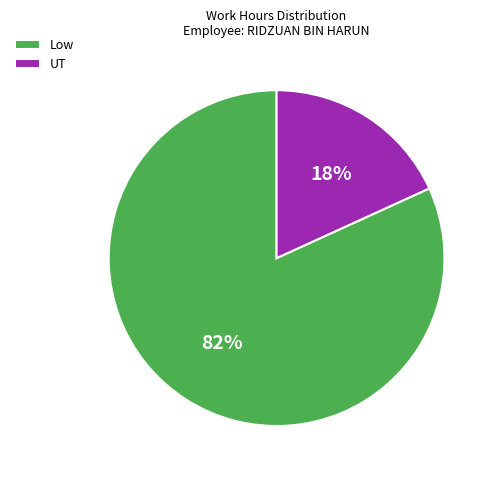

Count the number of slices in the pie.

2